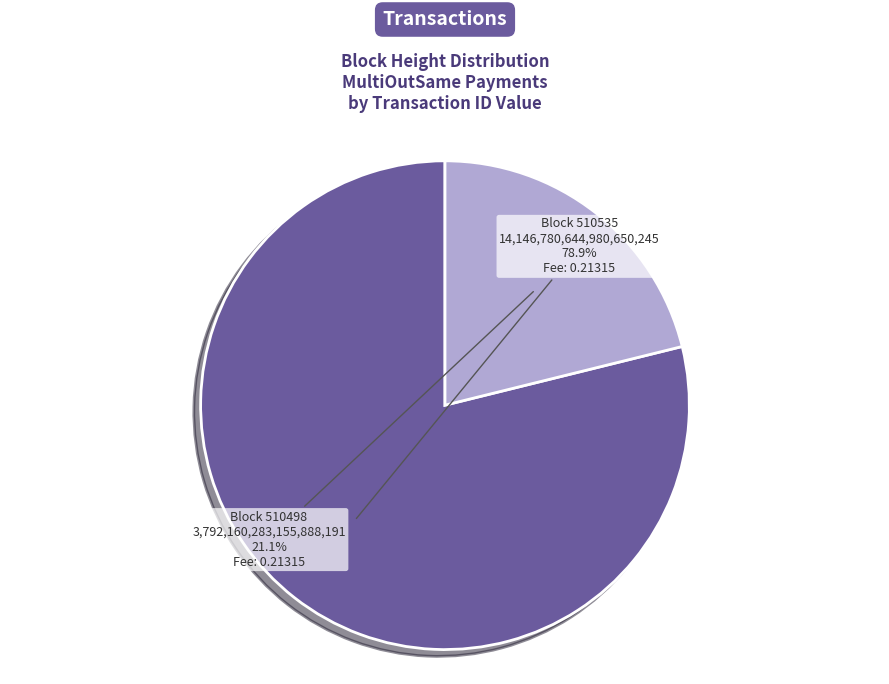

Does any single category account for the majority?

Yes